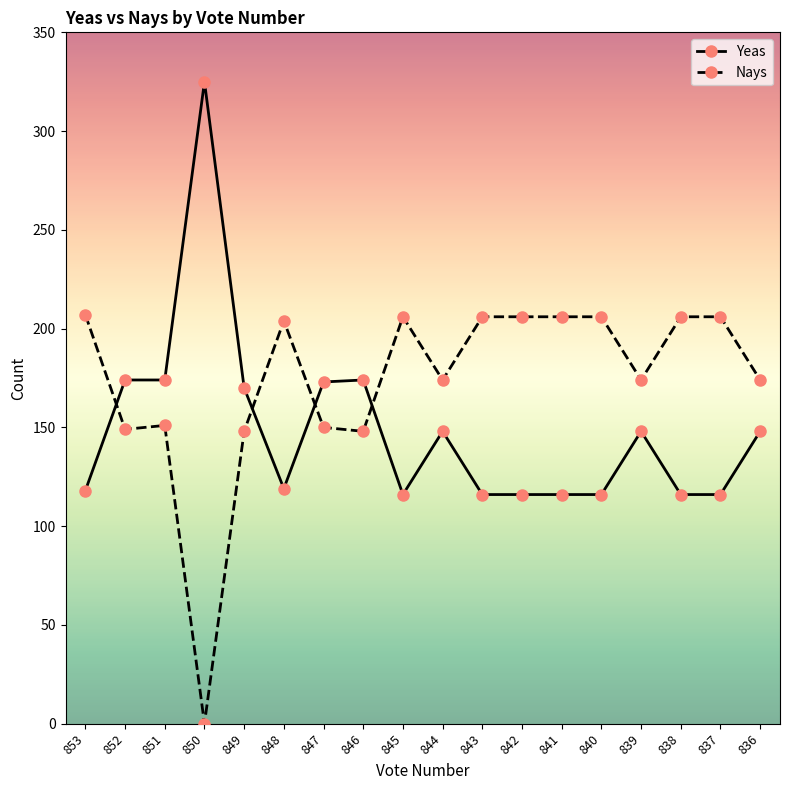

What is the value of the Yeas point at the 8th from the left?

174